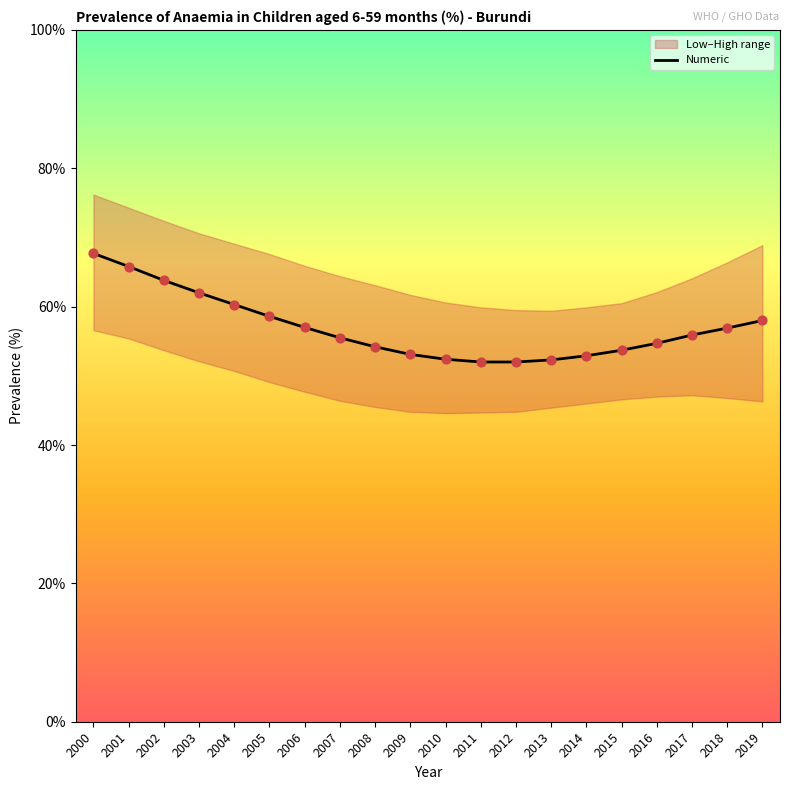

What is the change in value from 2004 to 2015?

-6.6